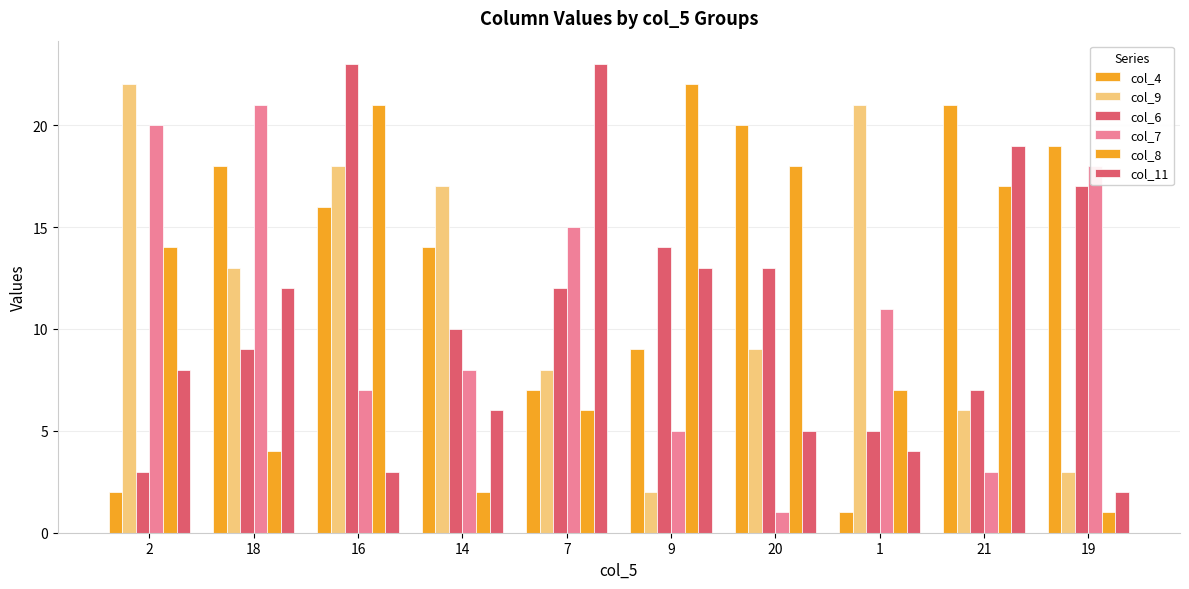

Which series has the largest range (max minus min)?

col_8